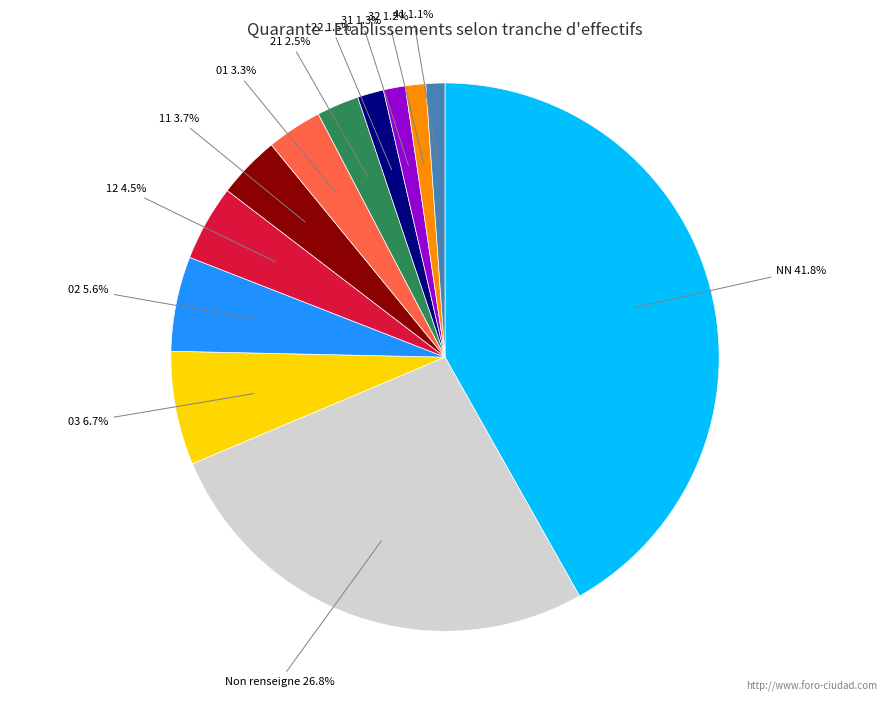

Does any single category account for the majority?

No